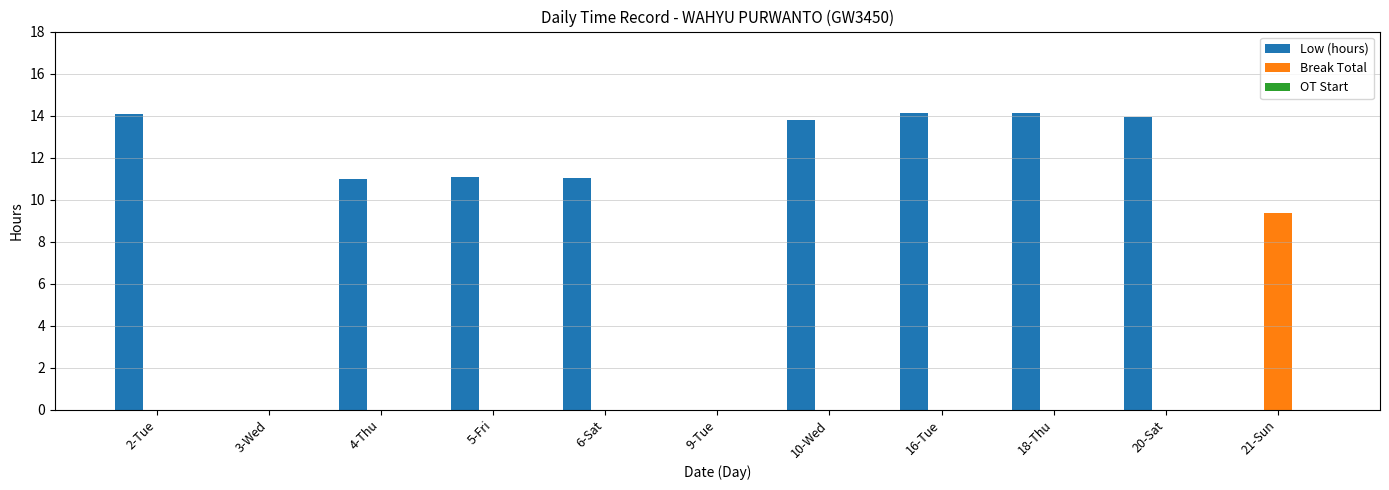

Between 3-Wed and 20-Sat, which series saw the biggest shift?

Low (hours)